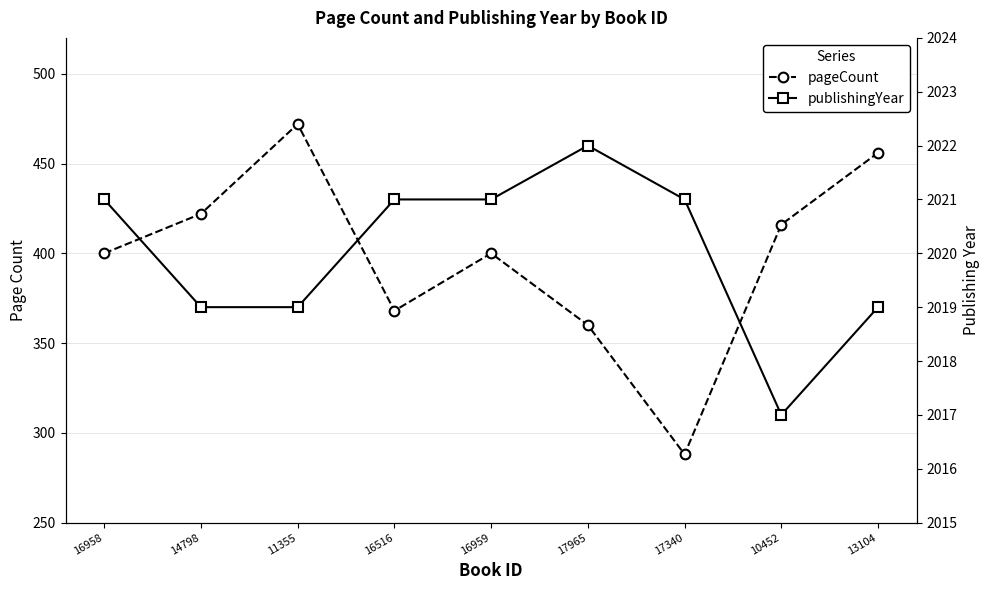

Rank the series at 14798 from lowest to highest value.

pageCount, publishingYear